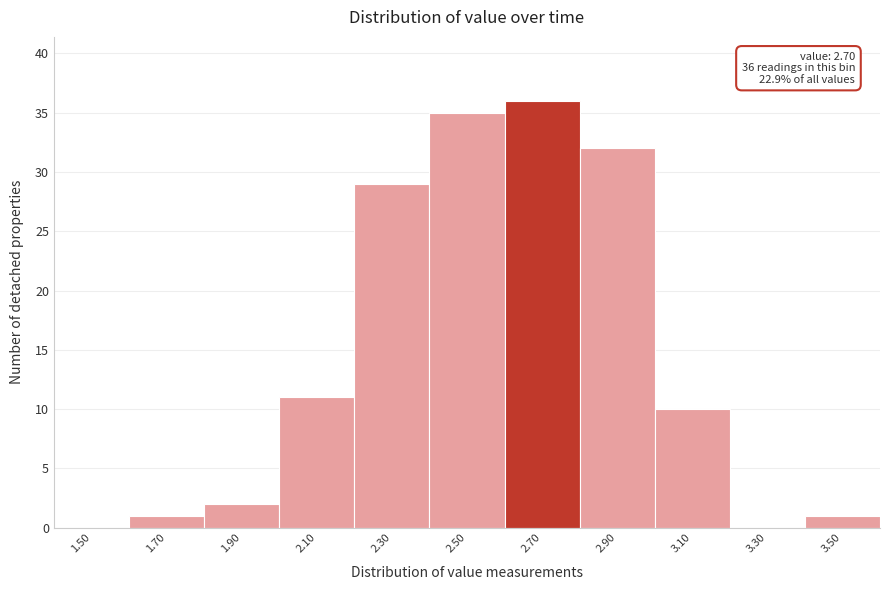

Reading right to left, what are all the values shown in this chart?

3.50=1	3.30=0	3.10=10	2.90=32	2.70=36	2.50=35	2.30=29	2.10=11	1.90=2	1.70=1	1.50=0